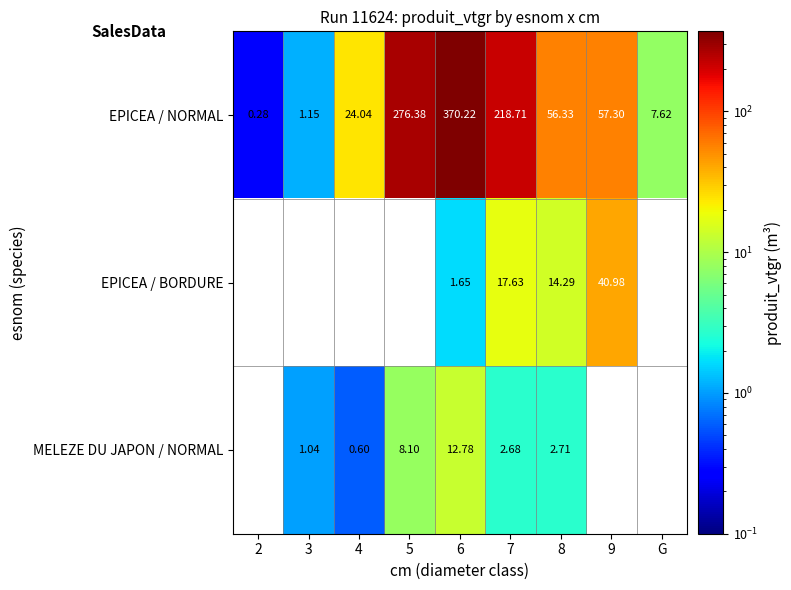

Where is EPICEA / NORMAL nearest to the value 185?

7